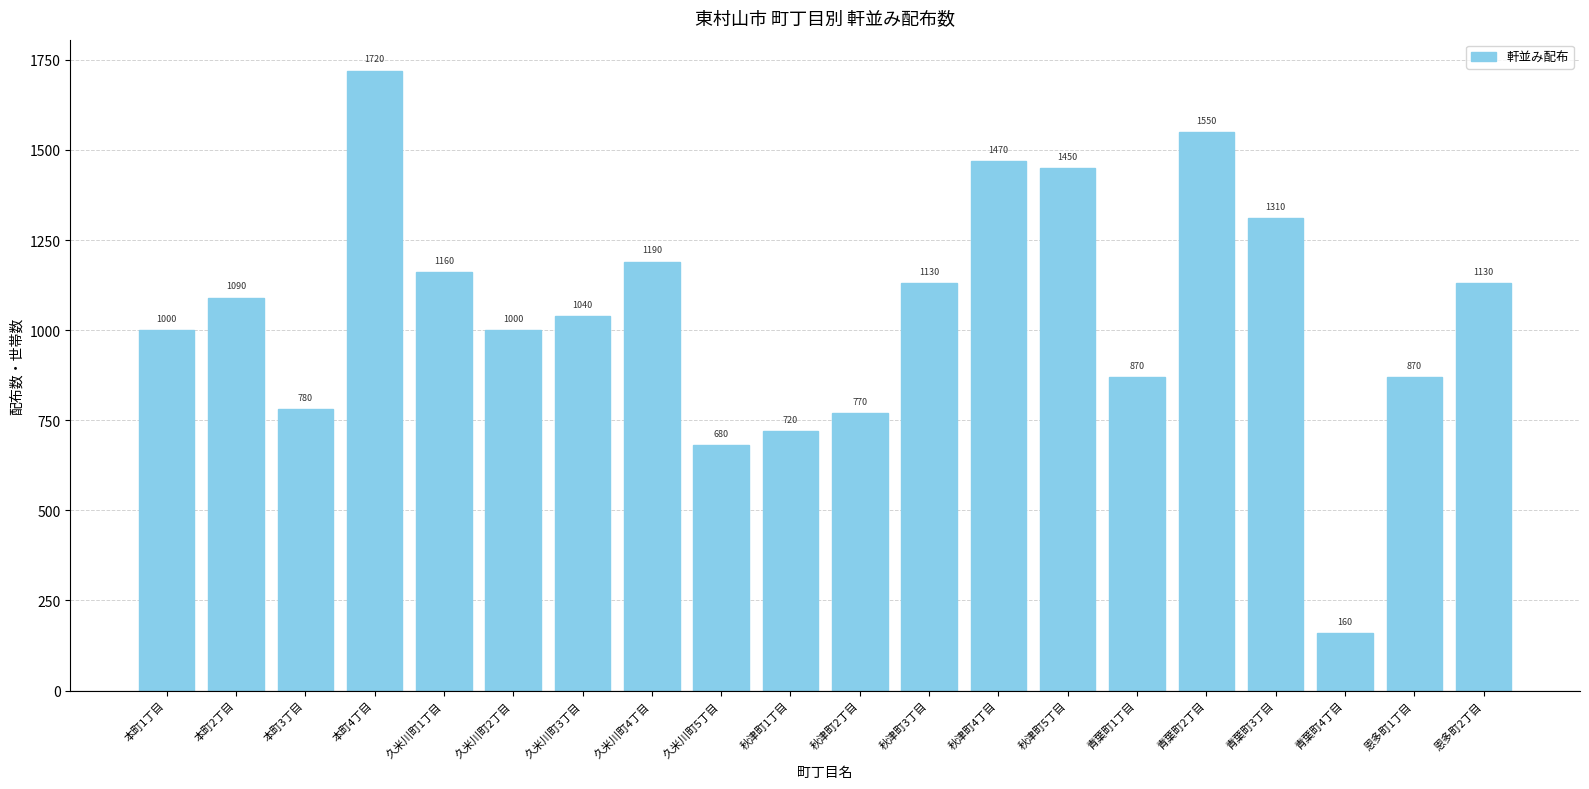

What is the change in value from 久米川町5丁目 to 秋津町1丁目?

+40